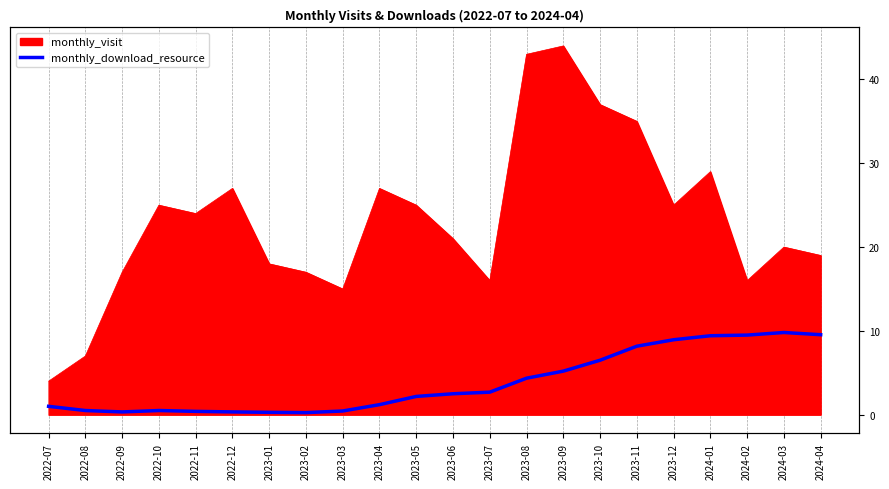

Which has a higher value, 2024-02 or 2023-07?

2024-02